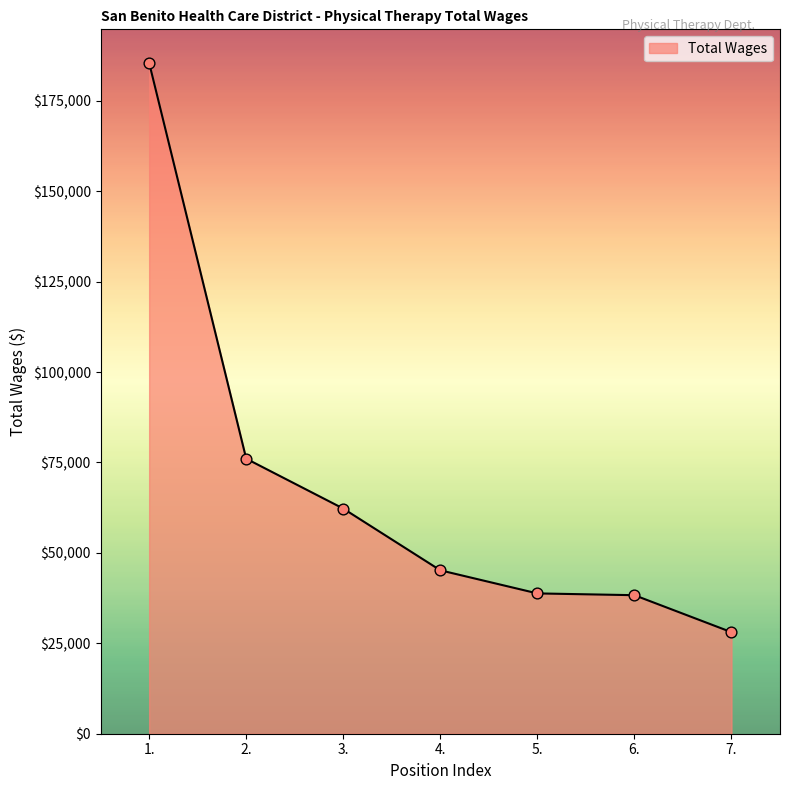

What is the change in value from 1. to 3.?

-123238